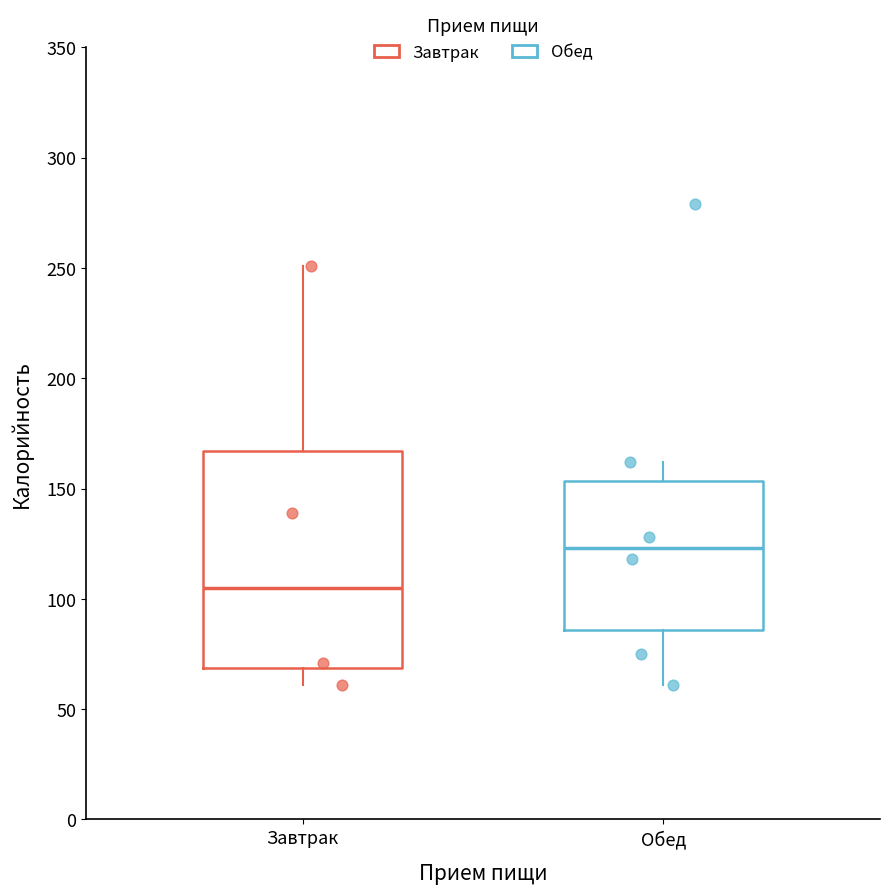

Which box's median line is the highest?

Обед